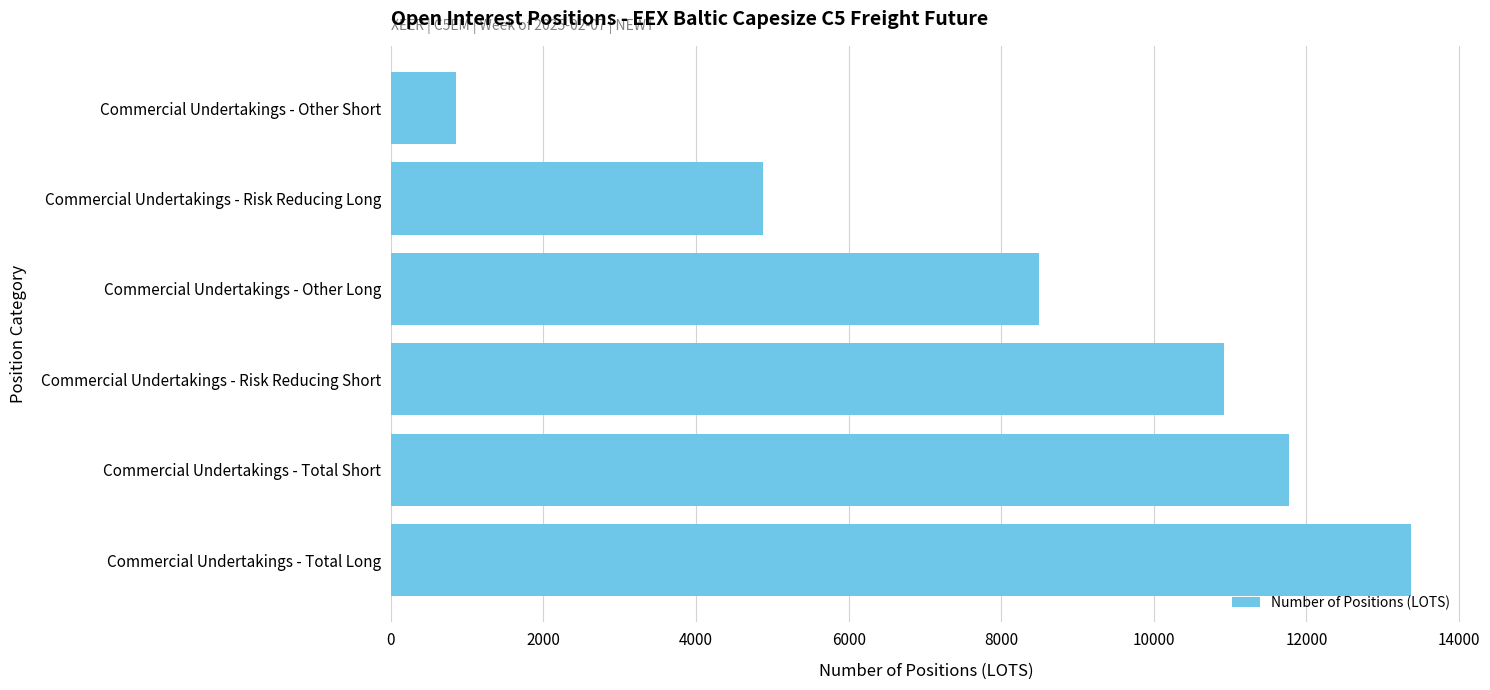

The value at Commercial Undertakings - Risk Reducing Long is 4875. True or false?

True